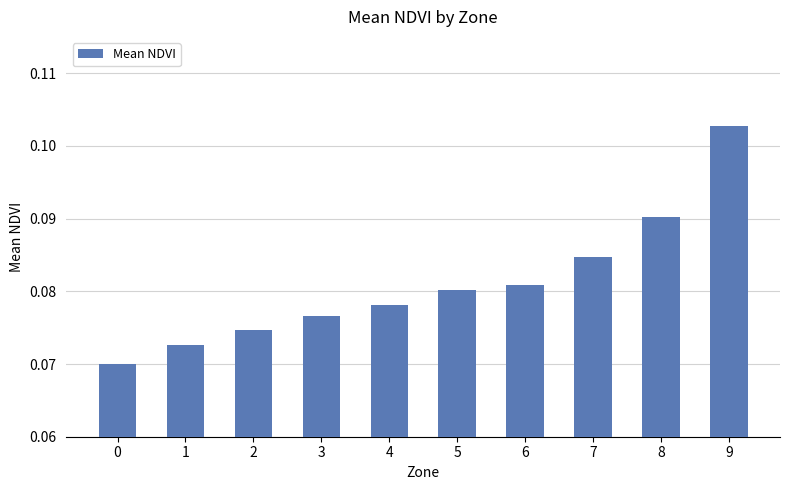

The chart shows a value of 0.2 at 9. True or false?

False